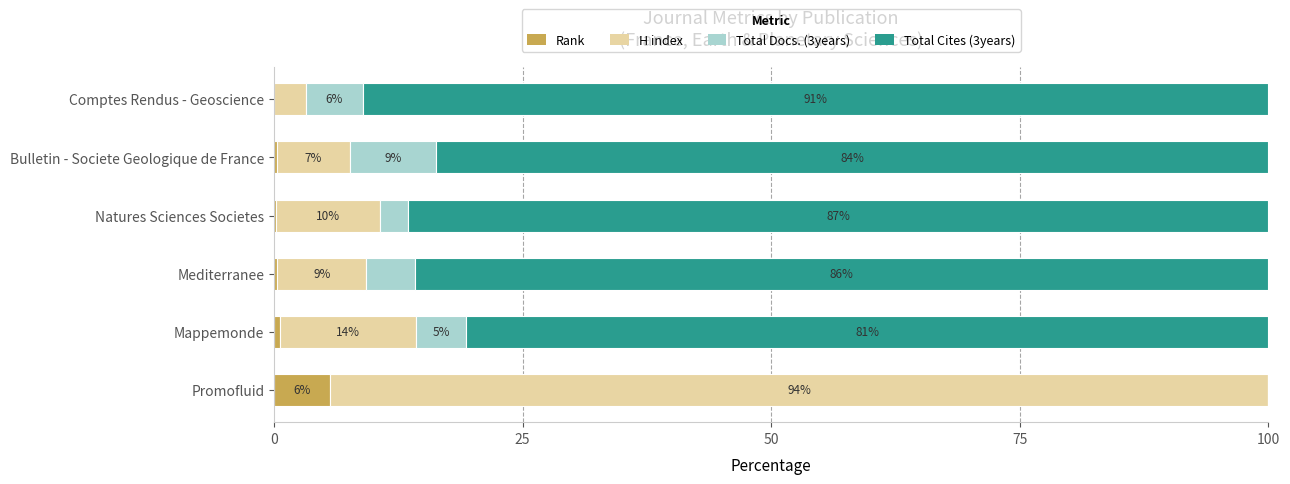

Which category has the highest value in the Rank series?

Promofluid